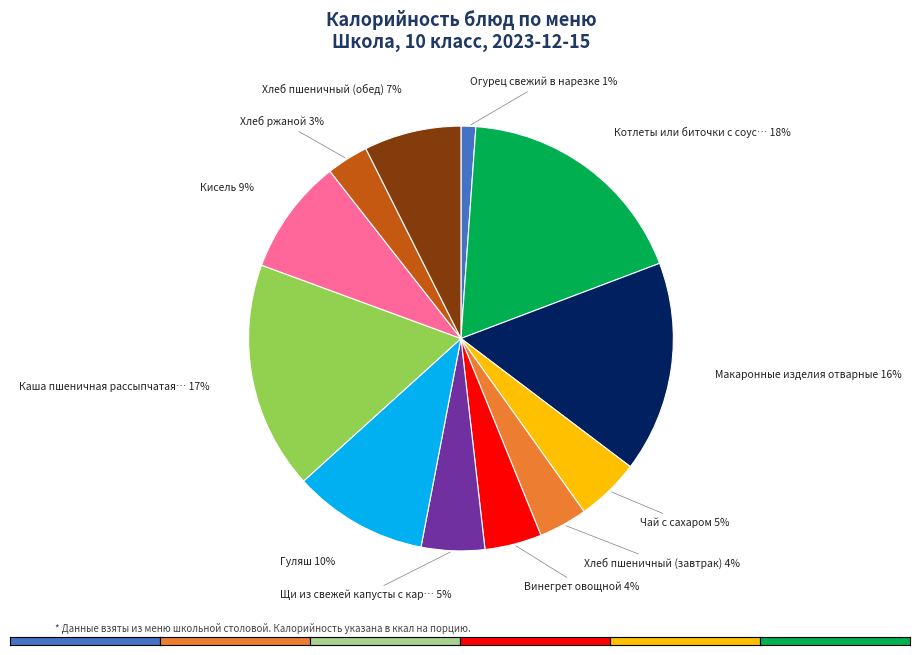

To the nearest percent, what is the difference between the largest and smallest slice percentages?

17%